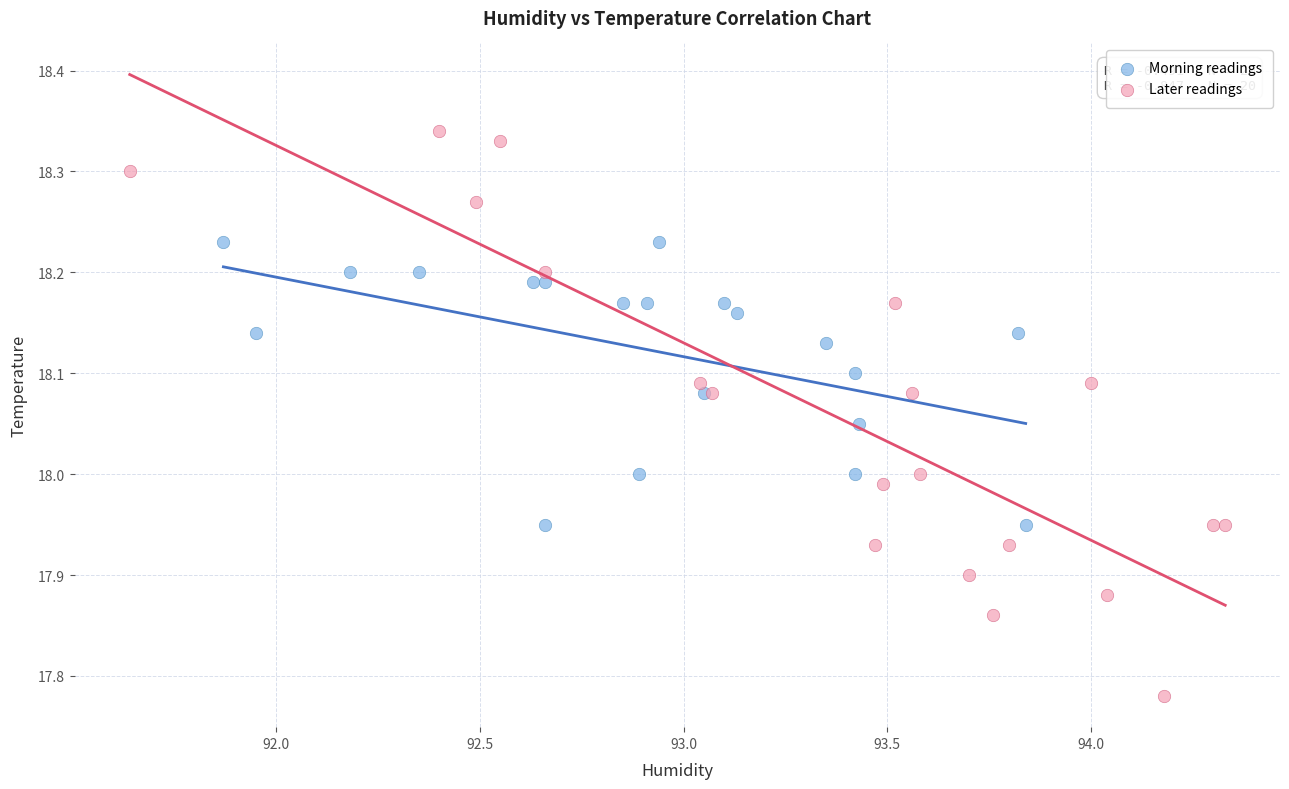

Which series reaches the maximum Y coordinate?

Later readings